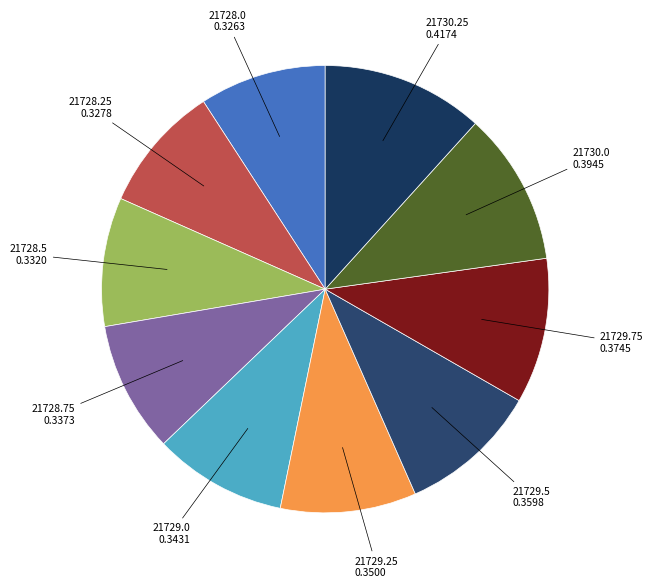

How many slices are in this pie chart?

10